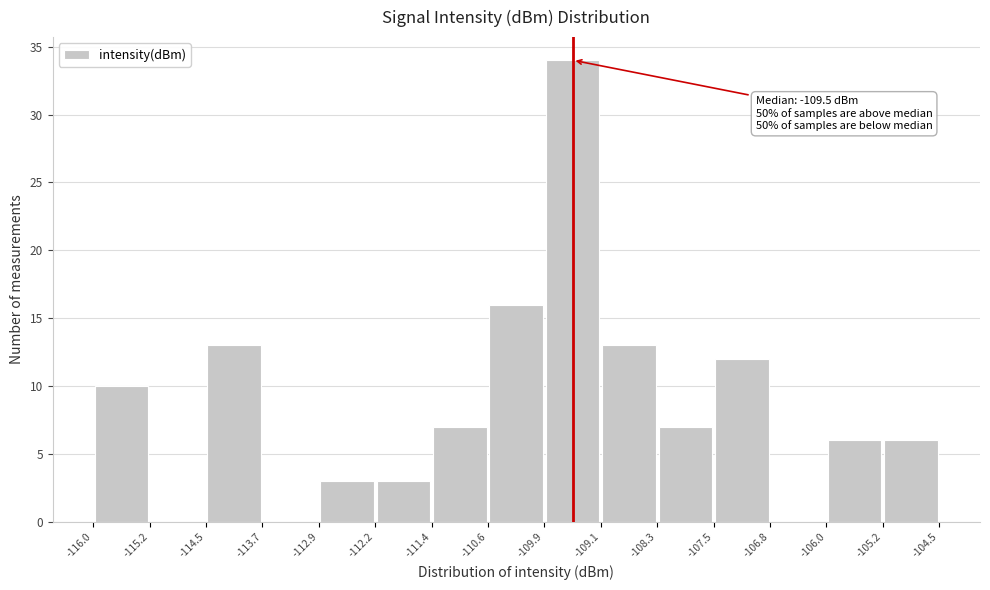

Over which range of the x-axis is the bar tallest?

-109.9 to -109.1